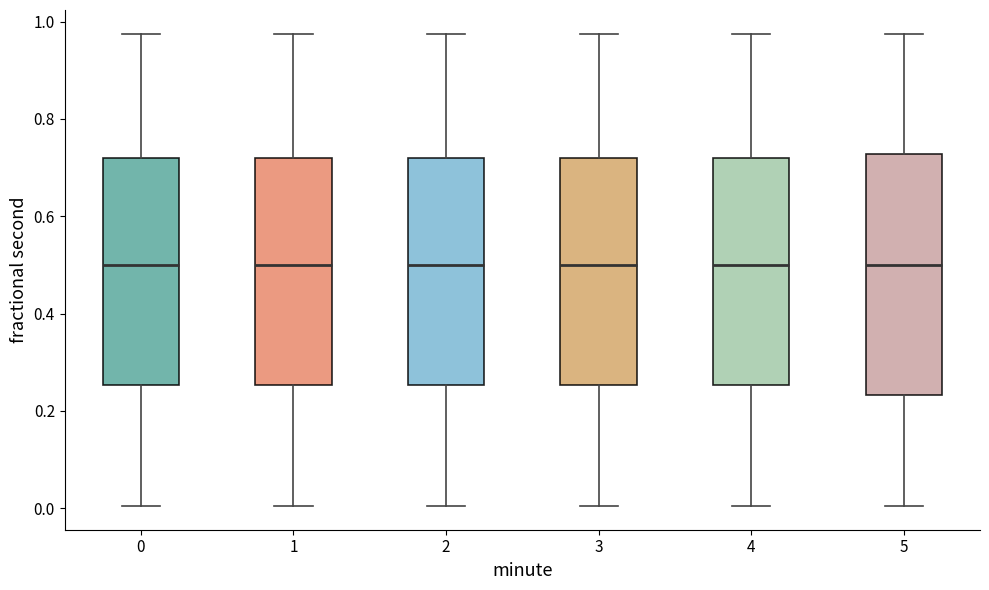

Where is the upper edge of the box at x = 5 on the y-axis? The values are not printed on the chart, so give them approximately, as read against the axis.

0.72